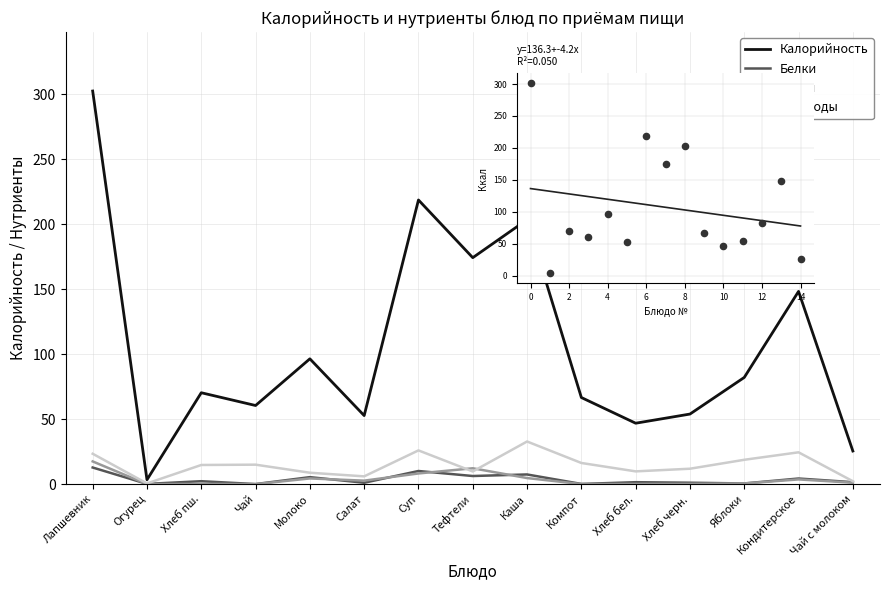

What is the total value across all series at Чай с молоком?

30.4